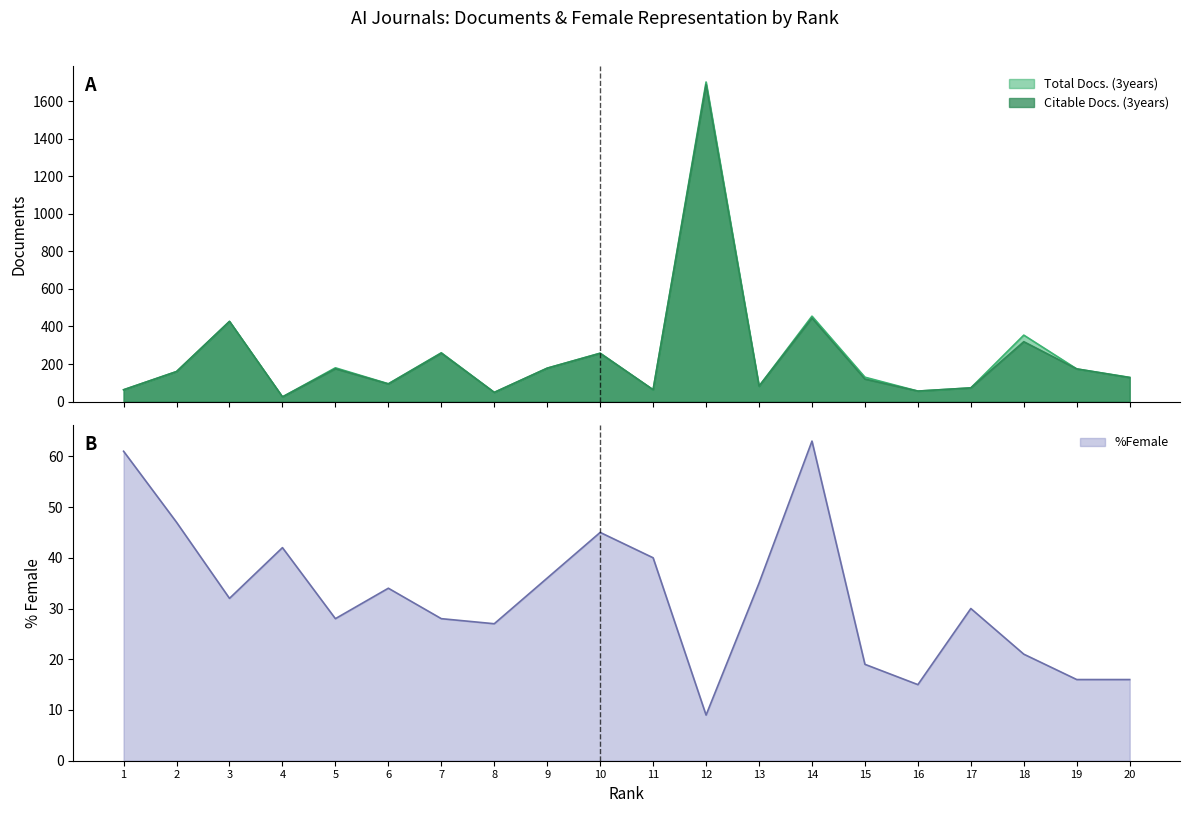

Which has a higher value, 9 or 17?

9